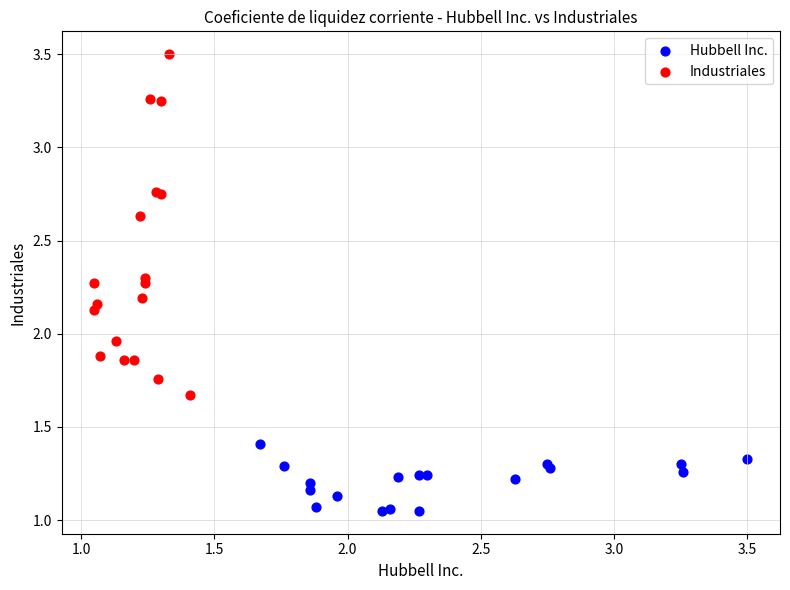

Which series contains the lowest Y value?

Hubbell Inc.